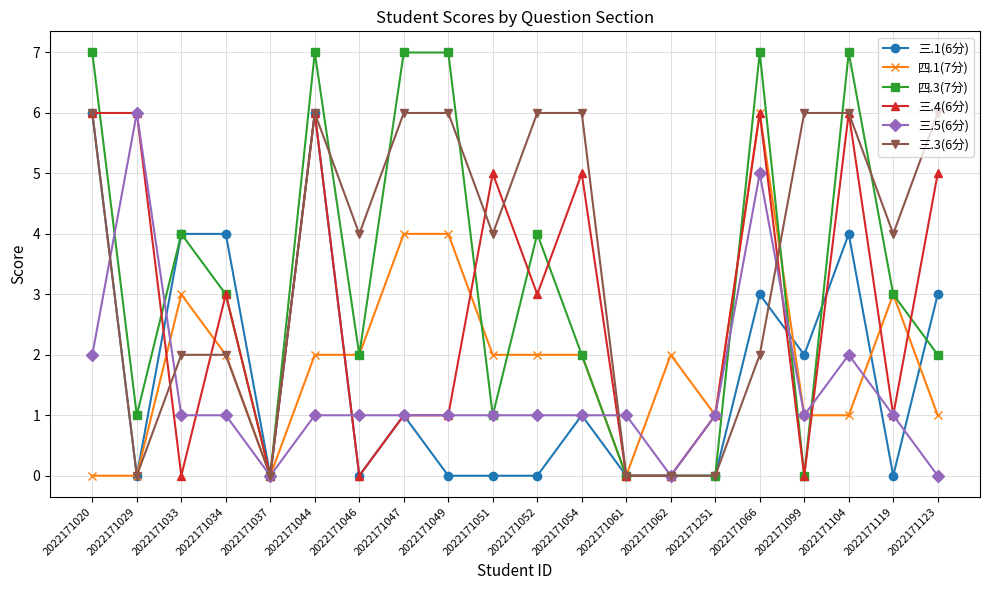

Reading left to right, what are all the values shown in this chart?

三.1(6分): 6	0	4	4	0	6	0	1	0	0	0	1	0	0	0	3	2	4	0	3
四.1(7分): 0	0	3	2	0	2	2	4	4	2	2	2	0	2	1	6	1	1	3	1
四.3(7分): 7	1	4	3	0	7	2	7	7	1	4	2	0	0	0	7	0	7	3	2
三.4(6分): 6	6	0	3	0	6	0	1	1	5	3	5	0	0	1	6	0	6	1	5
三.5(6分): 2	6	1	1	0	1	1	1	1	1	1	1	1	0	1	5	1	2	1	0
三.3(6分): 6	0	2	2	0	6	4	6	6	4	6	6	0	0	0	2	6	6	4	6